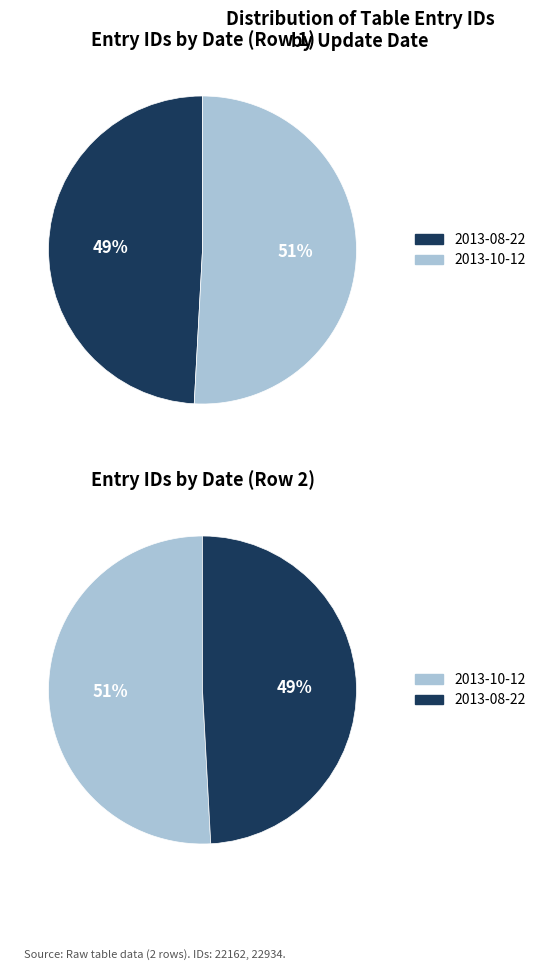

What is the ratio of the value at 2013-10-12 to the value at 2013-08-22?

1.0